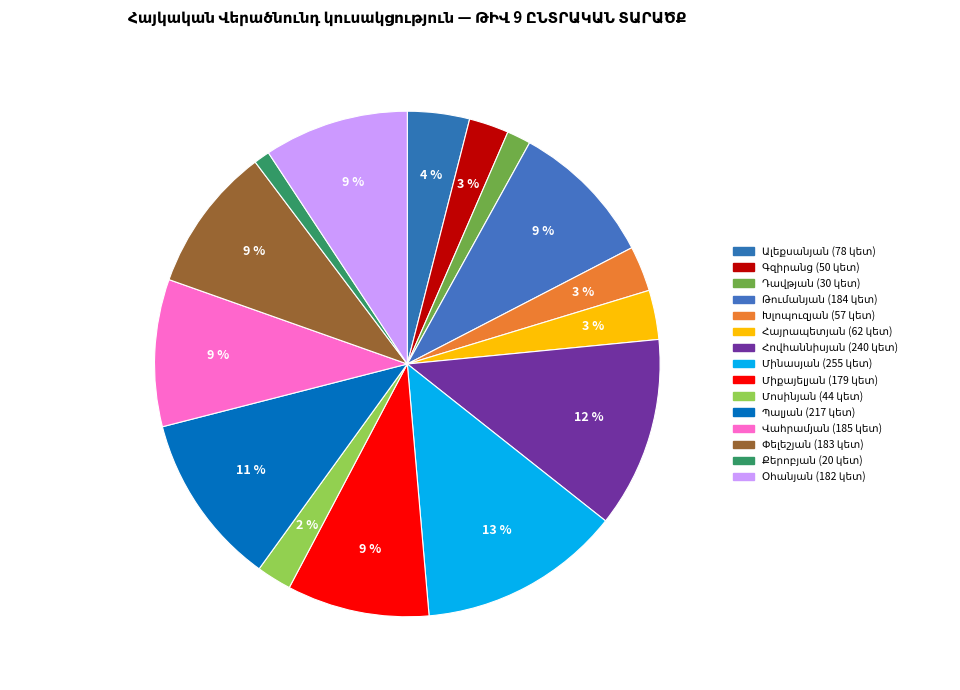

How many segments does this pie chart have?

15